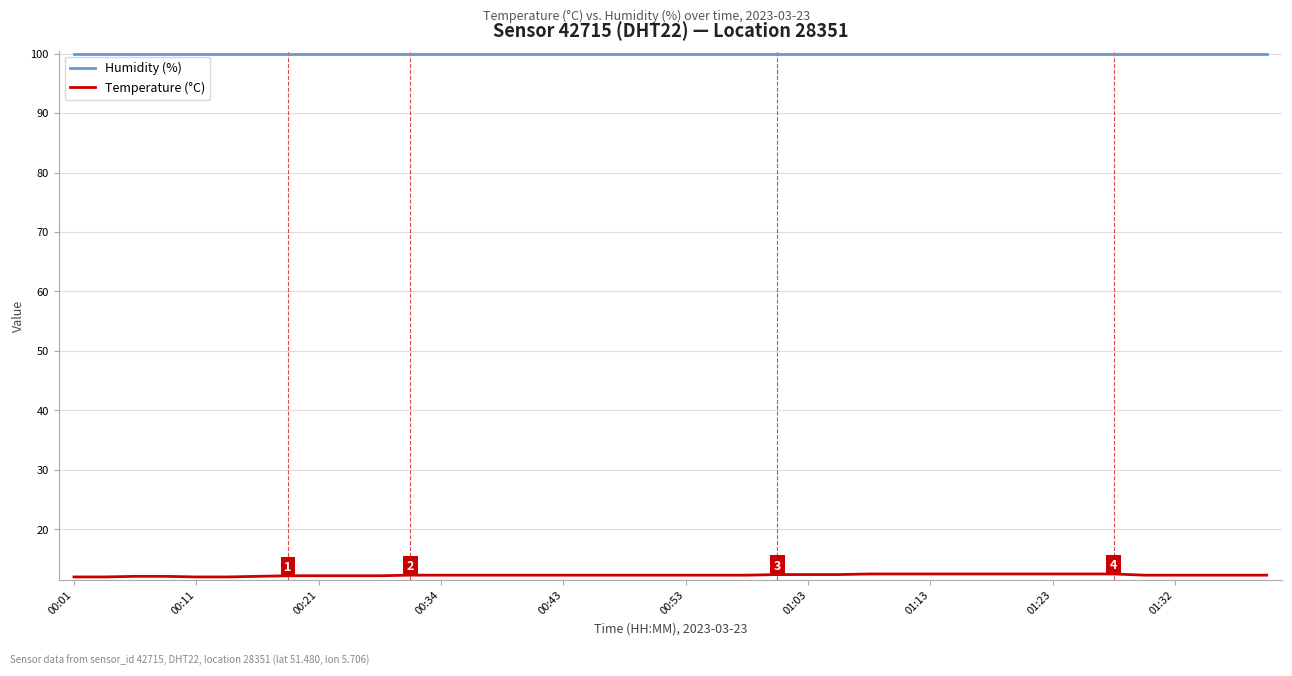

What is the lowest value of the Humidity (%) series?

99.9